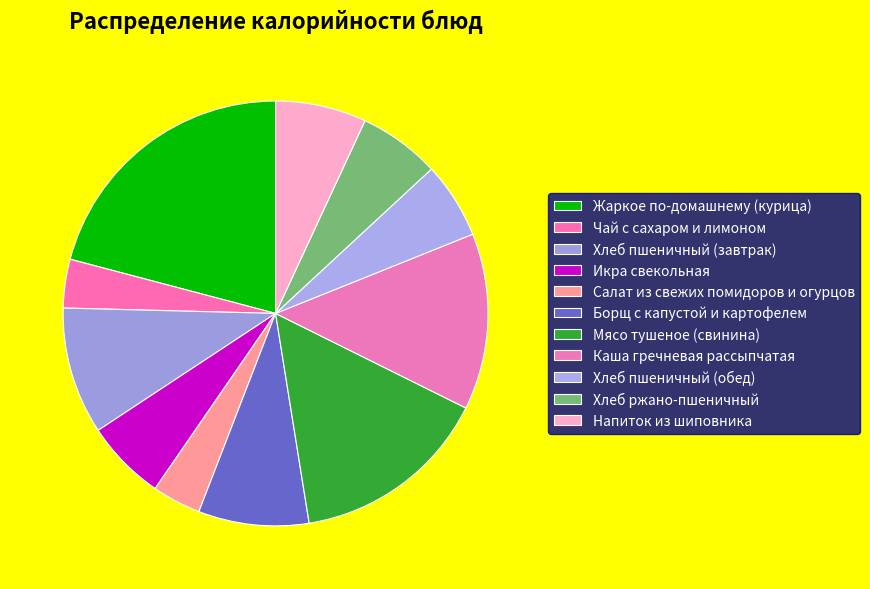

Combined, do Салат из свежих помидоров и огурцов and Хлеб пшеничный (обед) account for over 50%?

No